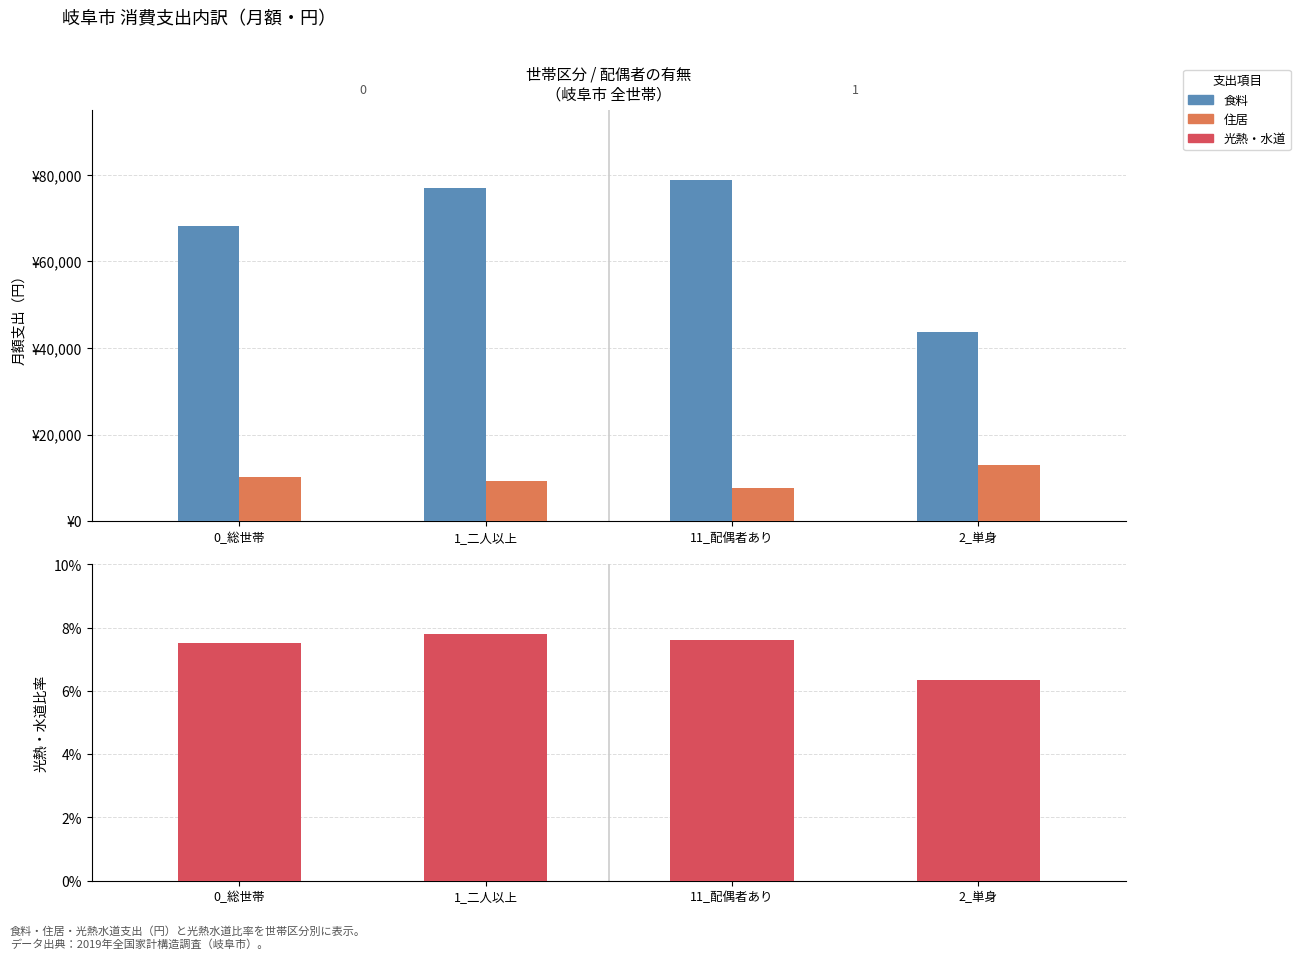

Between 0_総世帯 and 11_配偶者あり, which series saw the biggest shift?

食料